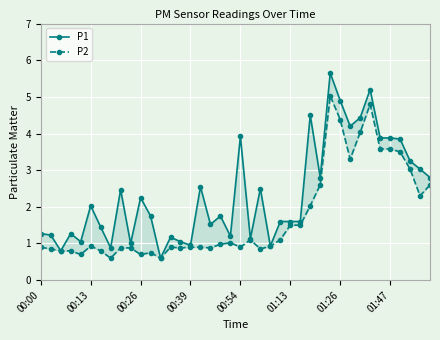

At which category is the sum across all series the highest?

29